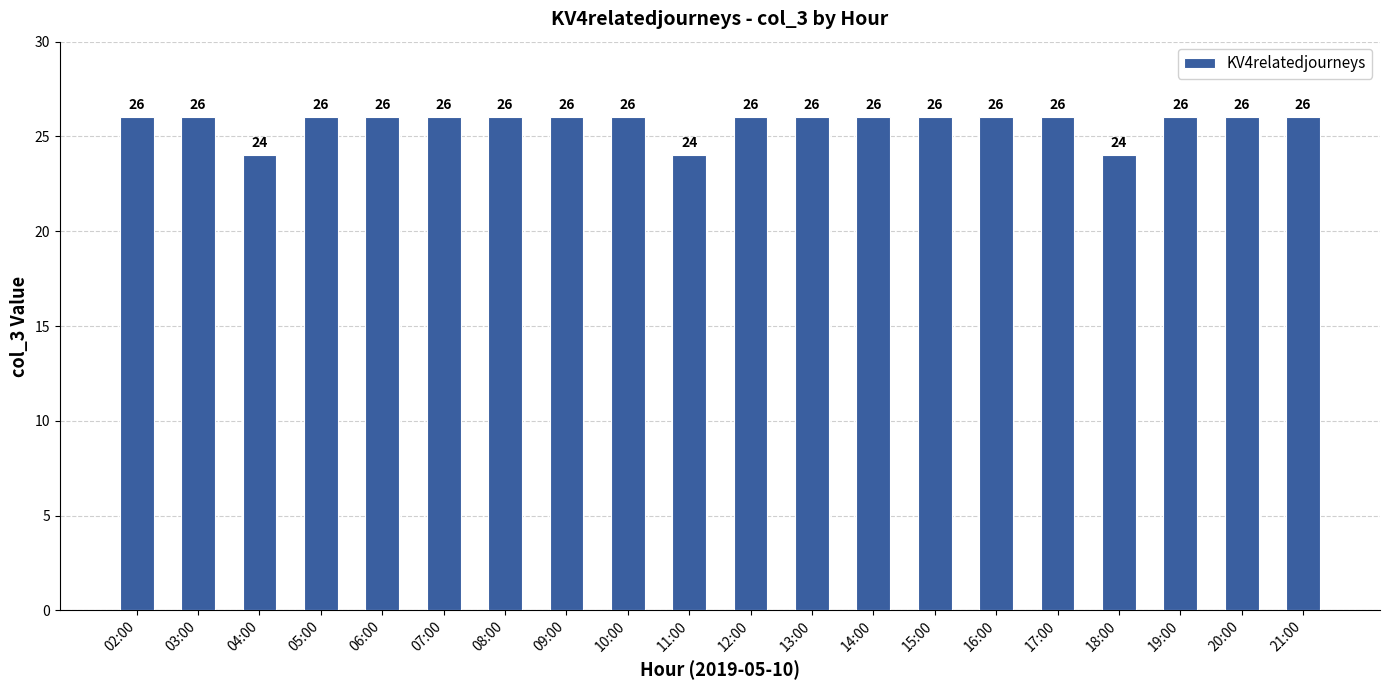

Between 18:00 and 20:00, which is larger?

20:00